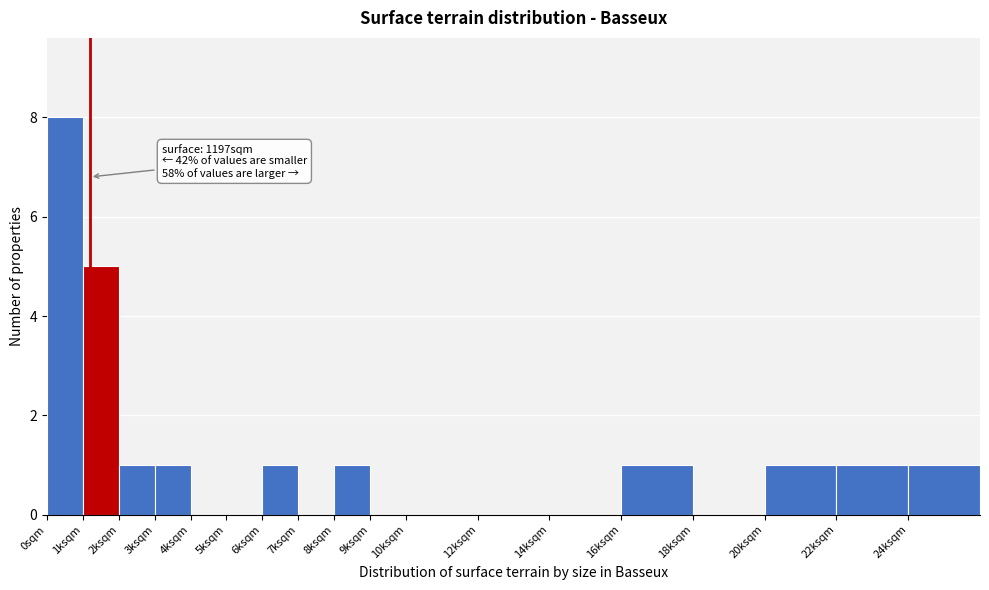

Reading right to left, what are all the values shown in this chart?

24ksqm=1	22ksqm=1	20ksqm=1	18ksqm=0	16ksqm=1	14ksqm=0	12ksqm=0	10ksqm=0	9ksqm=0	8ksqm=1	7ksqm=0	6ksqm=1	5ksqm=0	4ksqm=0	3ksqm=1	2ksqm=1	1ksqm=5	0sqm=8